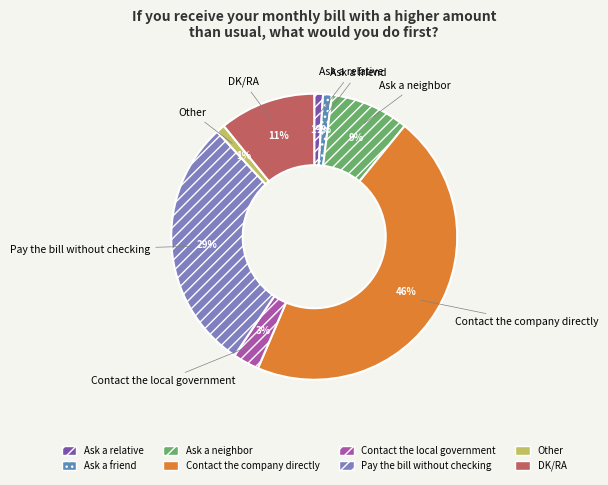

True or false: Pay the bill without checking accounts for 19% of the total.

False